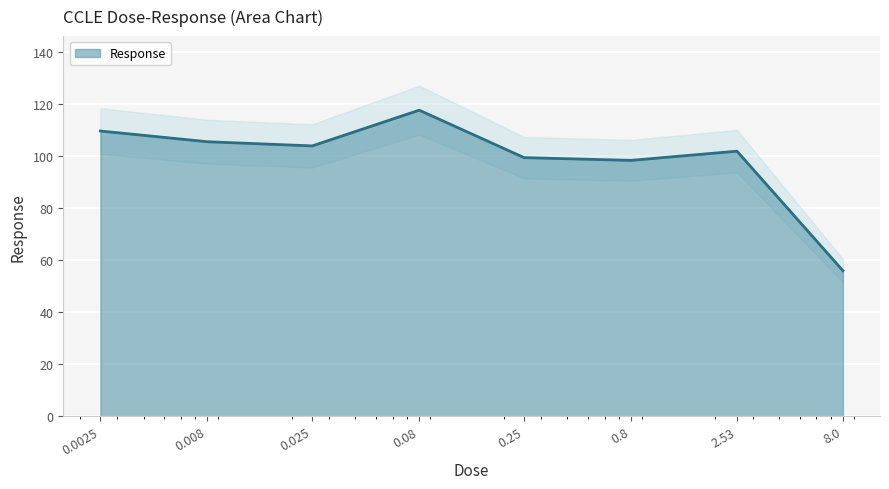

True or false: there are more than 1 points higher than both neighbors.

True